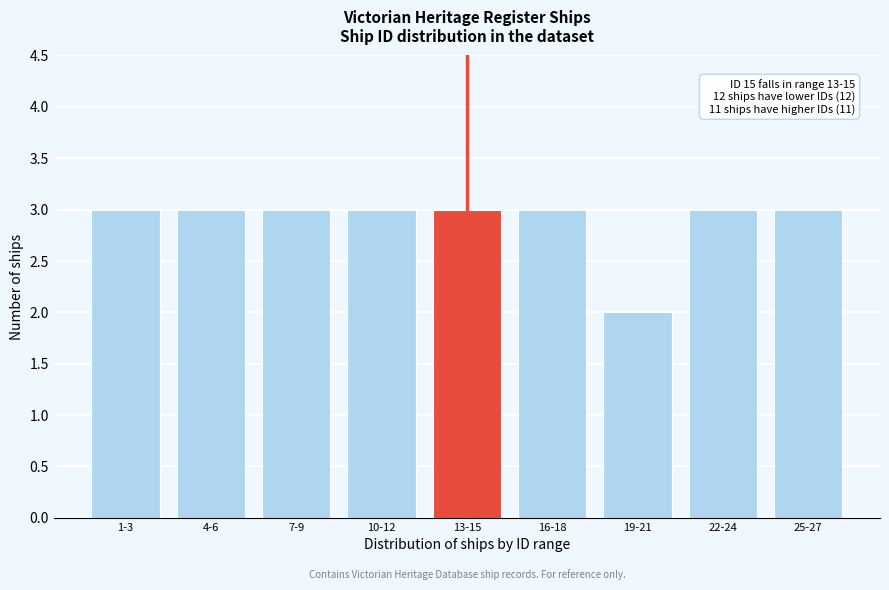

Reading left to right, what are all the values shown in this chart?

3	3	3	3	3	3	2	3	3